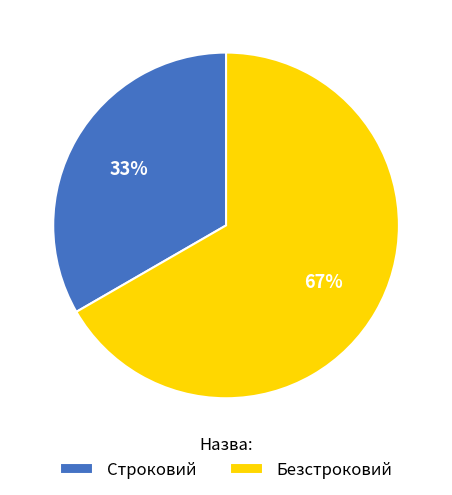

Rank the categories by value from lowest to highest.

Строковий, Безстроковий